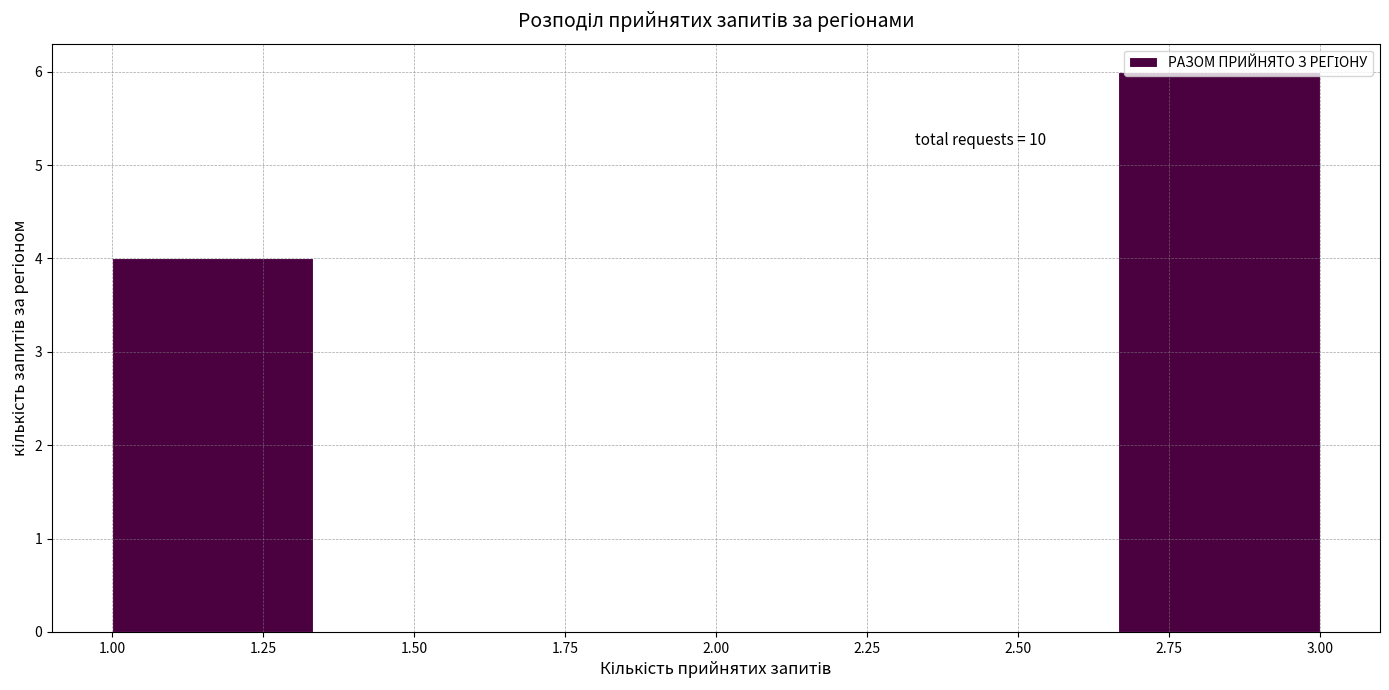

Which range on the x-axis has the tallest bar?

2.65 to 3.00